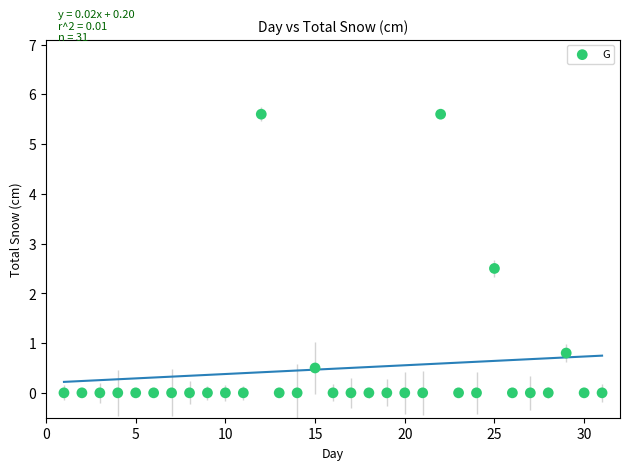

What Y value in the scatter plot is closest to 2?

2.5